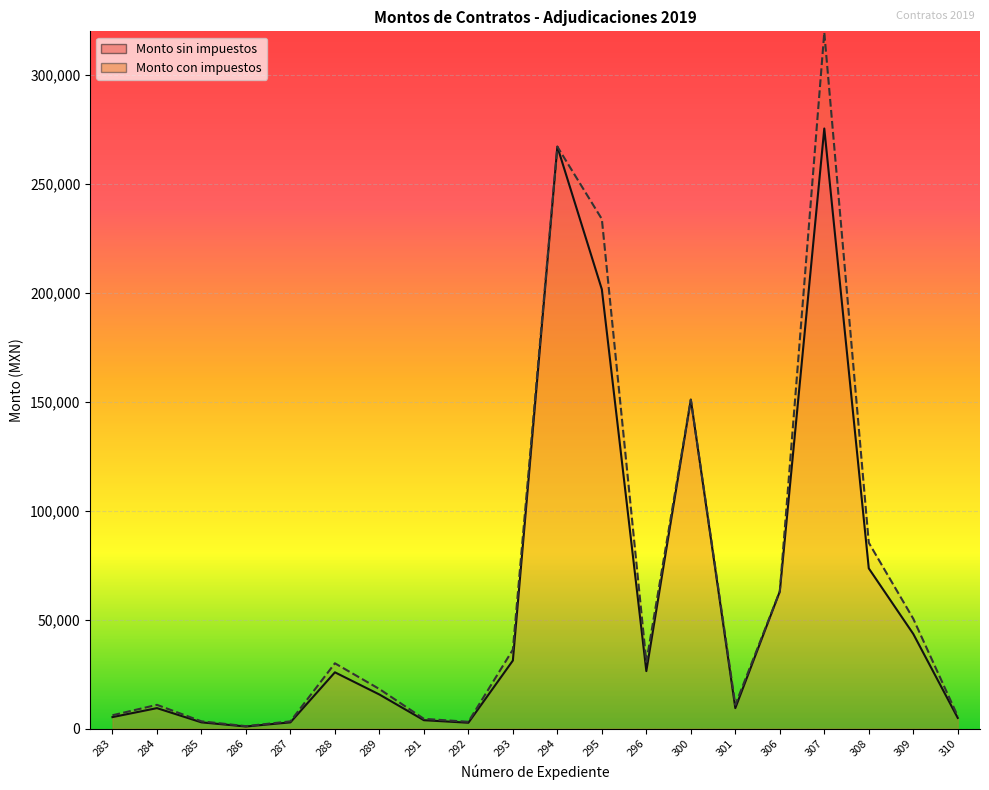

In Monto con impuestos, how many points are higher than both neighbors (excluding endpoints)?

5